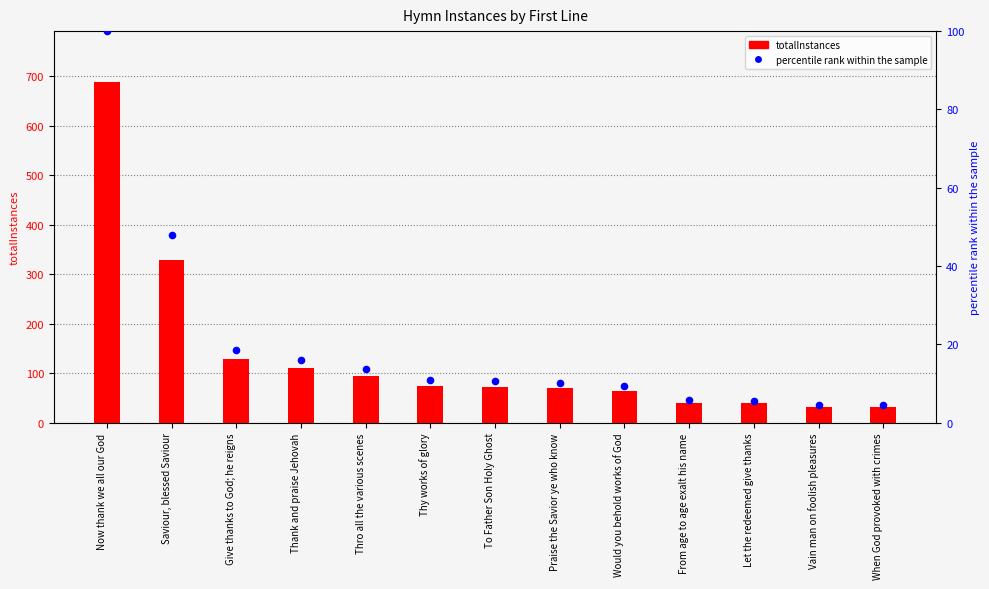

Which series reaches the minimum Y coordinate?

percentile rank within the sample